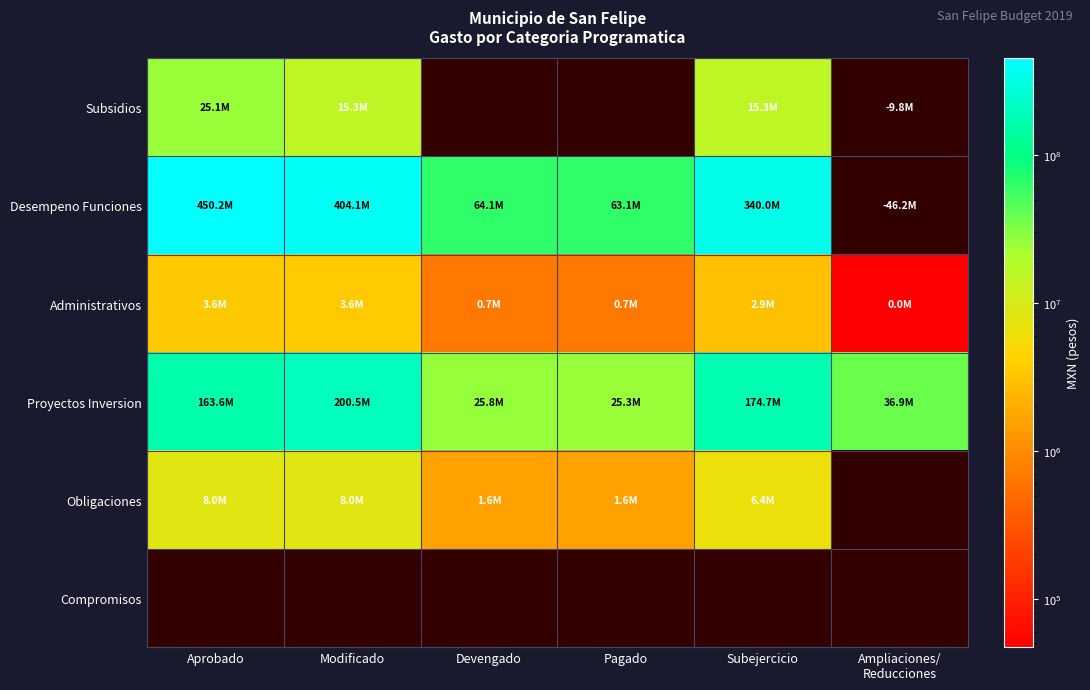

At Pagado, list the series in order from smallest to largest.

Administrativos, Subsidios, Obligaciones, Proyectos Inversion, Desempeno Funciones, Compromisos